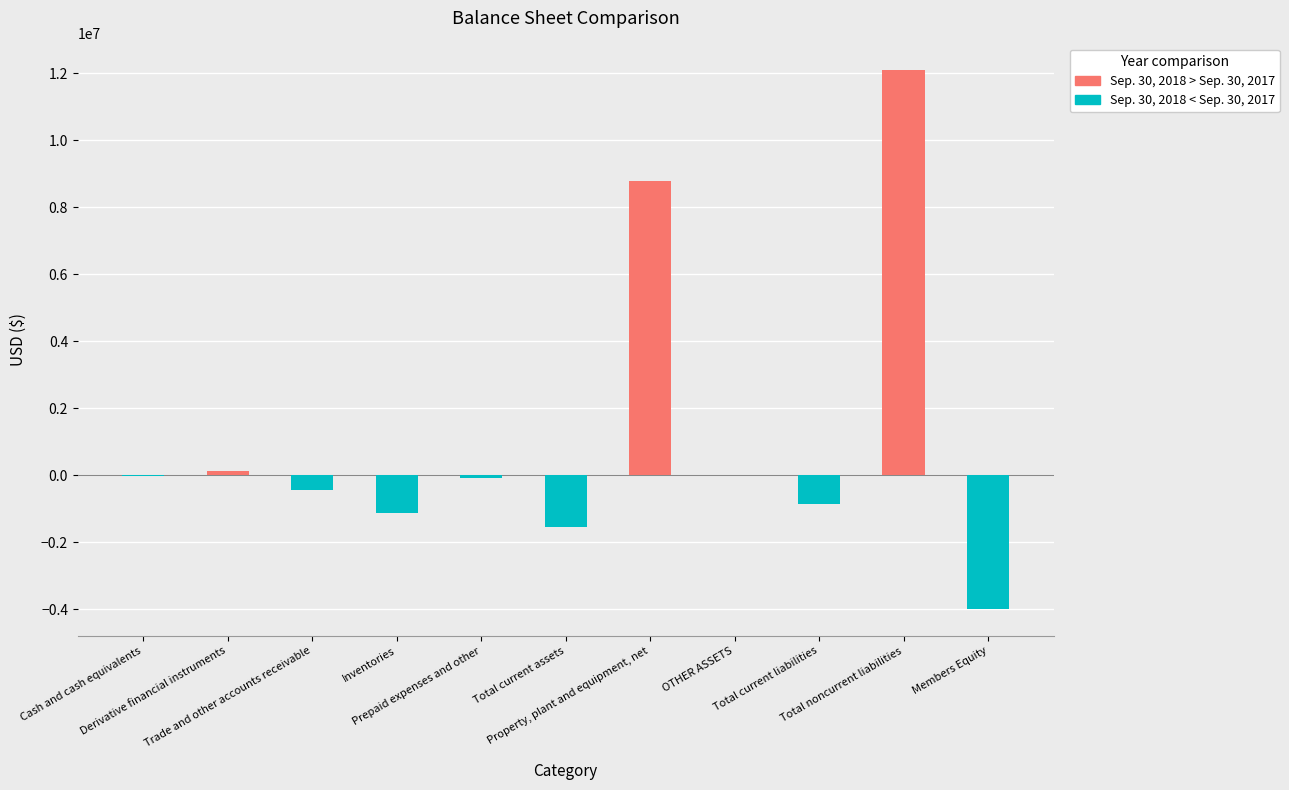

The Sep. 30, 2018 > Sep. 30, 2017 series shows 7781835 at Inventories. True or false?

False